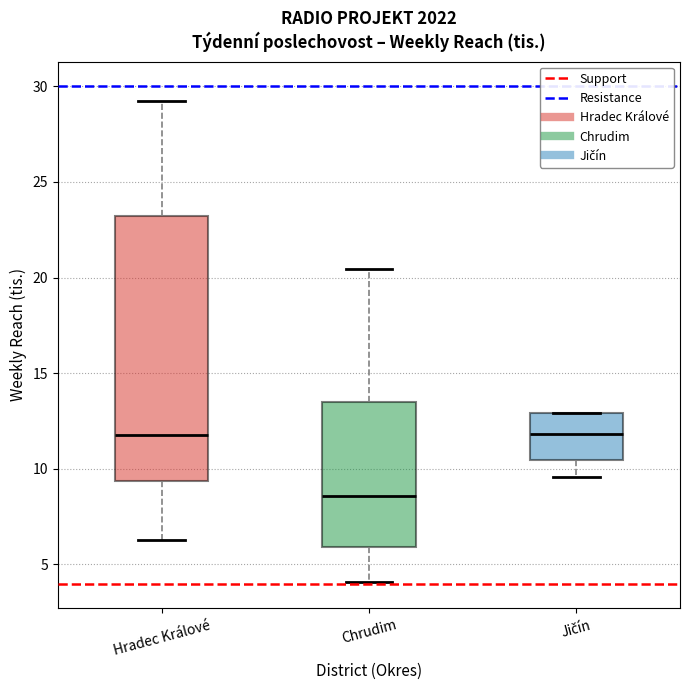

Reading left to right, read every box against the y-axis: the position of its median line, the range the box covers, and the ends of its whiskers. The values are not printed on the chart, so give them approximately, as read against the axis.

Hradec Králové: median 12.0, box 9.5 to 23.0, whiskers 6.5 to 29.5
Chrudim: median 8.5, box 6.0 to 13.5, whiskers 4.0 to 20.5
Jičín: median 12.0, box 10.5 to 13.0, whiskers 9.5 to 13.0